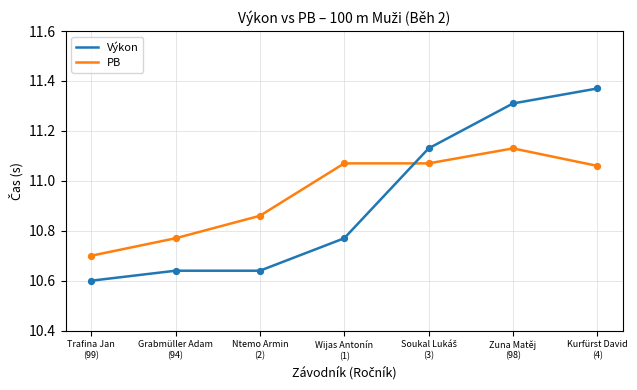

Which series has the largest range (max minus min)?

Výkon